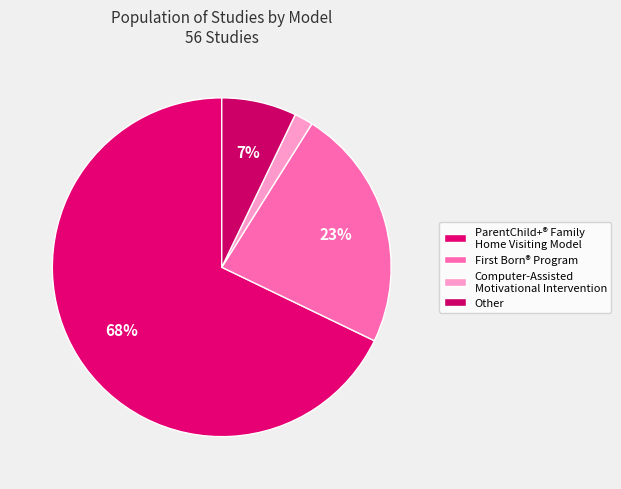

Is ParentChild+® Family Home Visiting Model the majority of the pie?

Yes